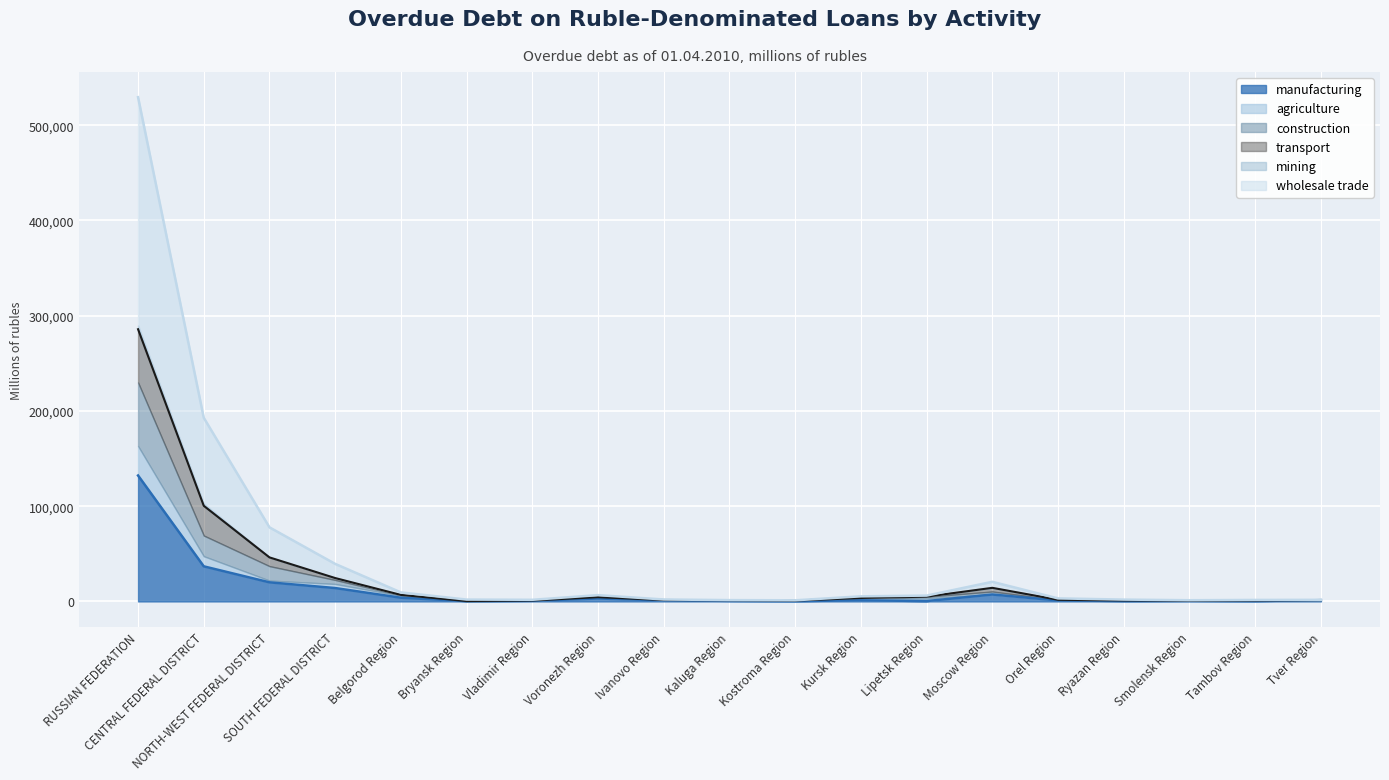

Rank the categories by manufacturing value from highest to lowest.

RUSSIAN FEDERATION, CENTRAL FEDERAL DISTRICT, NORTH-WEST FEDERAL DISTRICT, SOUTH FEDERAL DISTRICT, Moscow Region, Belgorod Region, Voronezh Region, Tver Region, Kursk Region, Ivanovo Region, Orel Region, Vladimir Region, Smolensk Region, Kaluga Region, Ryazan Region, Tambov Region, Lipetsk Region, Bryansk Region, Kostroma Region